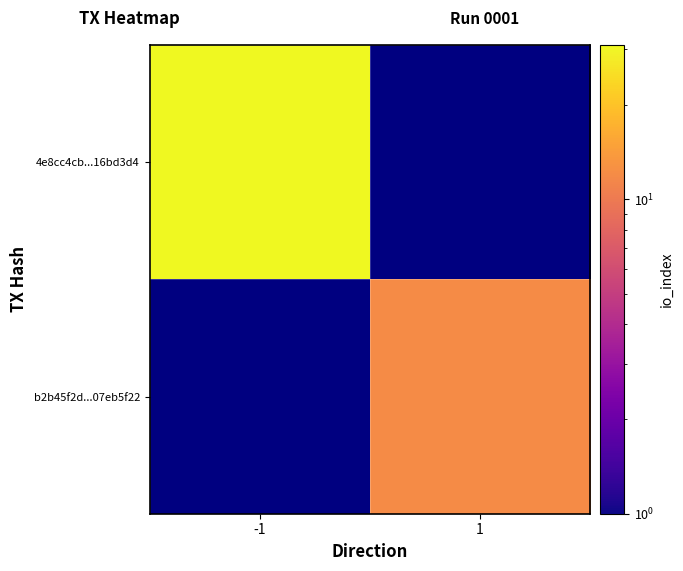

At -1, list the series in order from largest to smallest.

4e8cc4cb...16bd3d4, b2b45f2d...07eb5f22